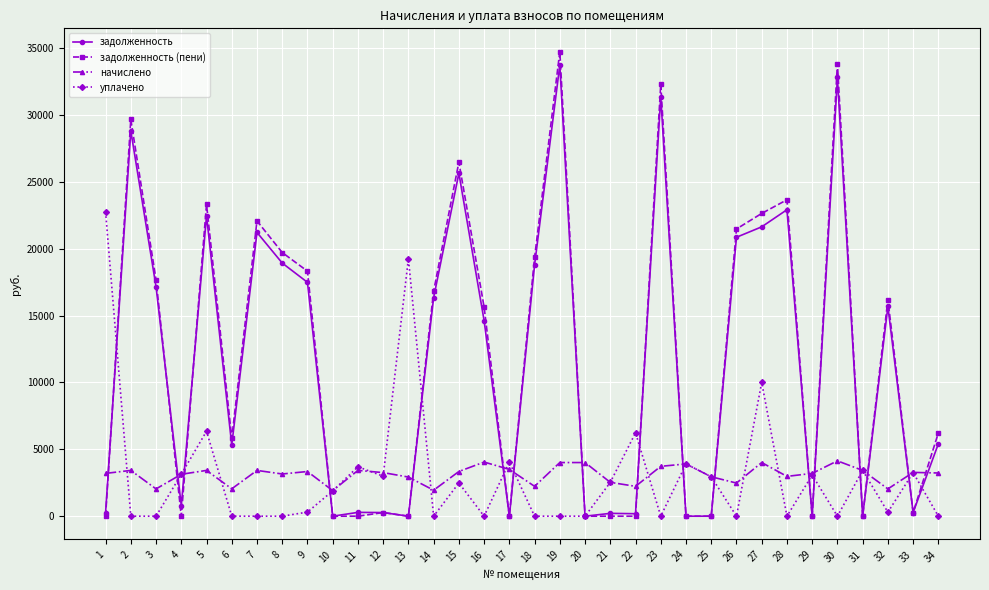

At which label does задолженность (пени) first exceed 15632?

2